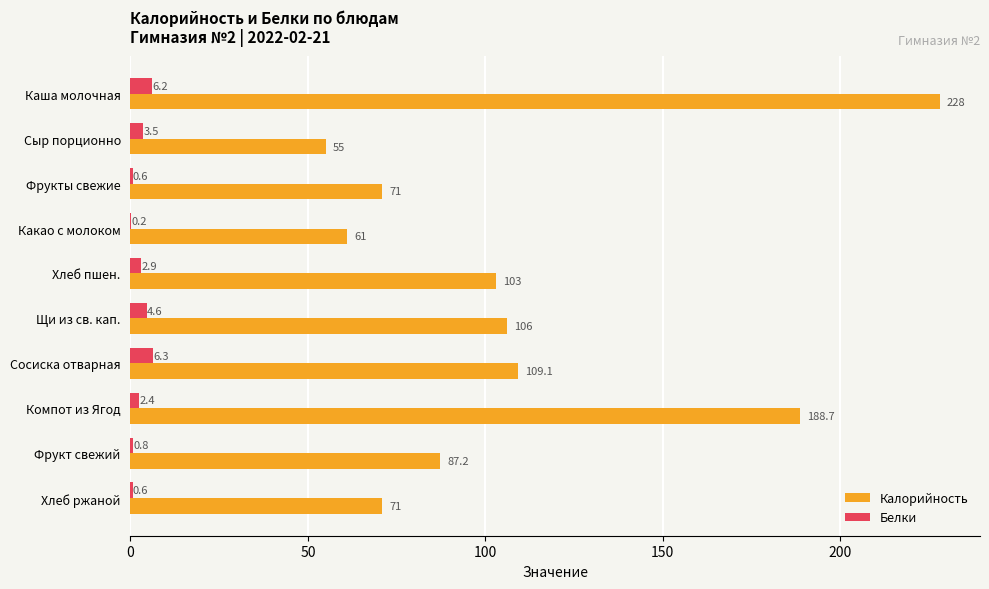

What is the greatest value displayed?

228.0